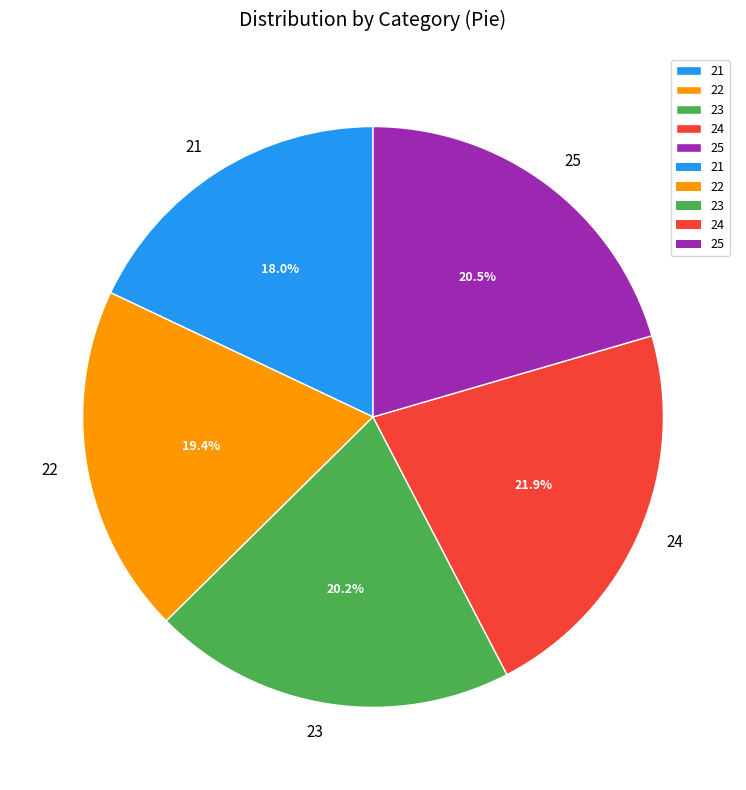

The 23 slice represents 20% of the pie. True or false?

True